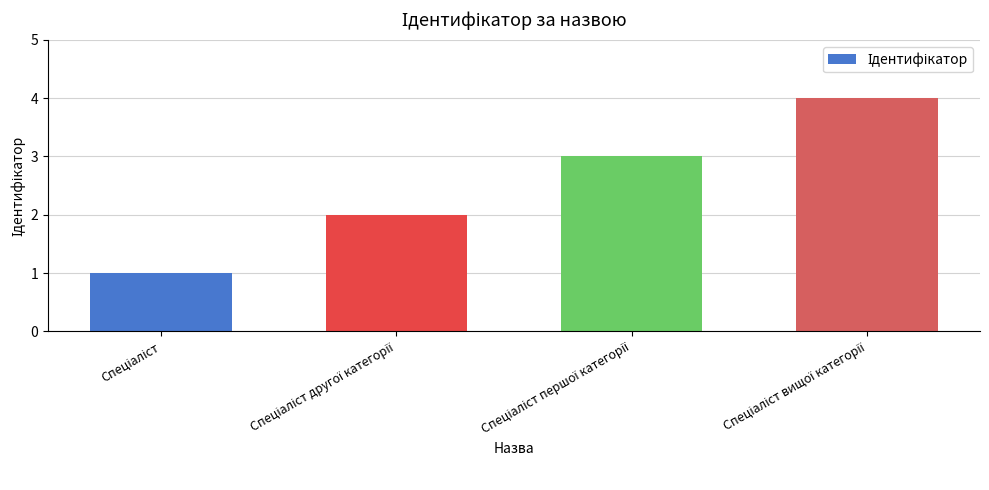

What is the maximum value shown in the chart?

4